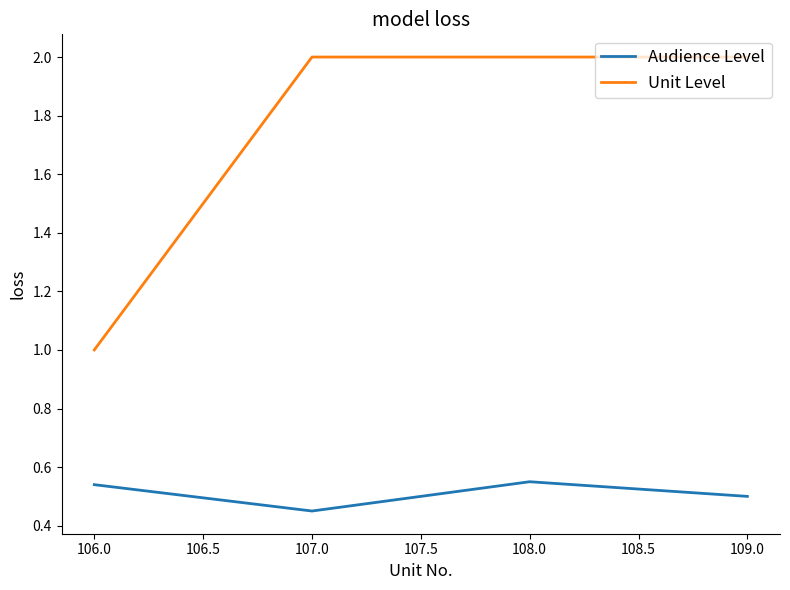

What is the sum of the Unit Level values at 108.0 and 107.0?

4.0